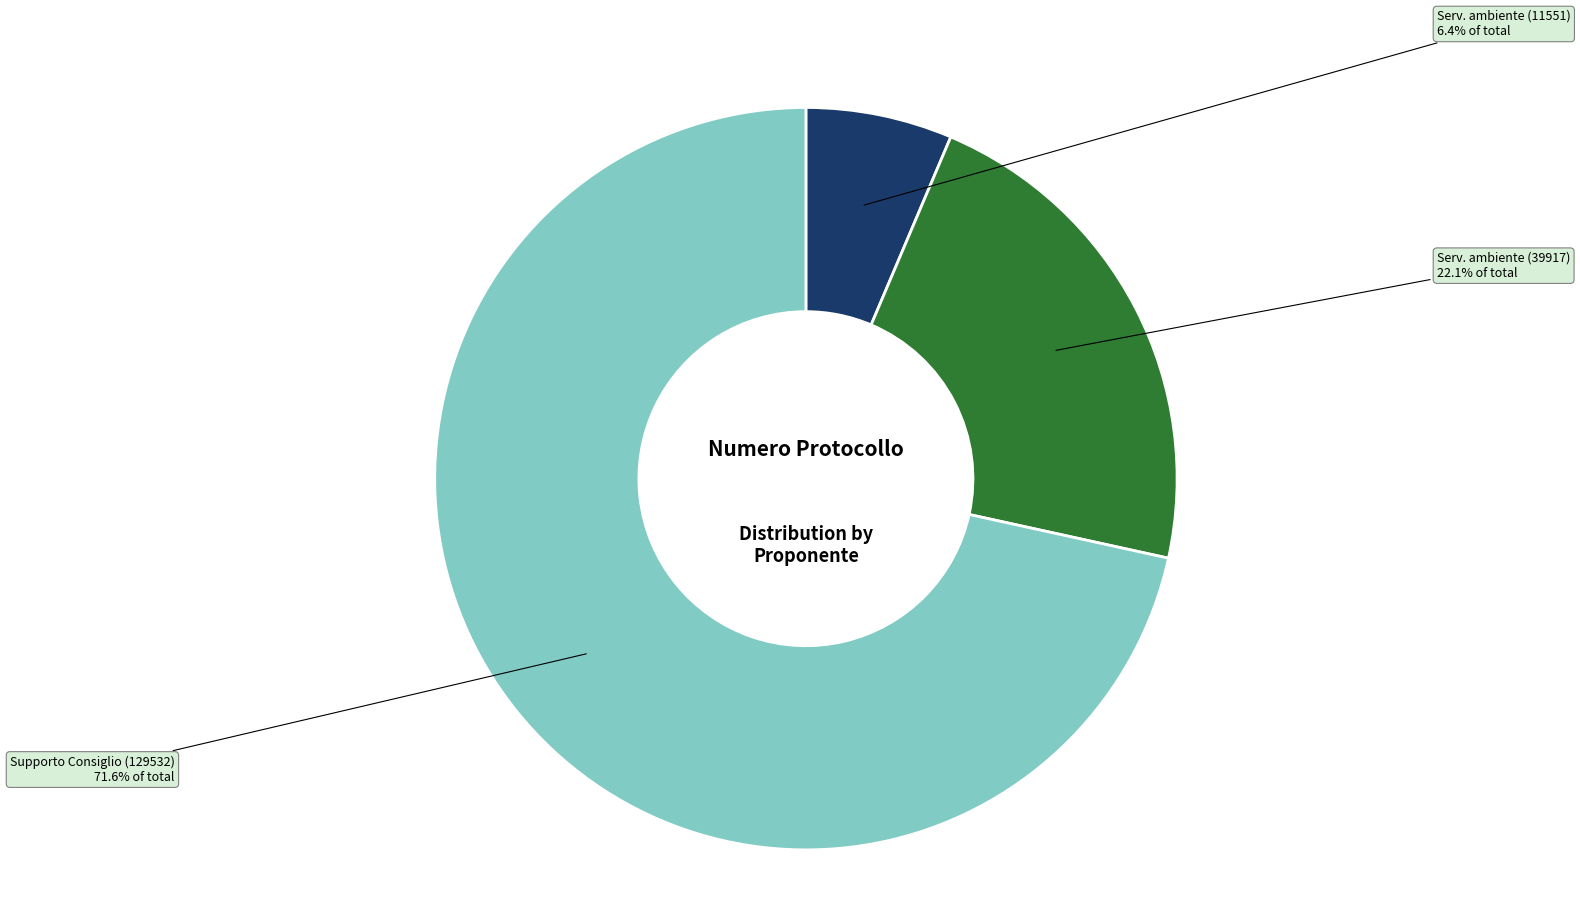

Is there a majority slice in this chart?

Yes